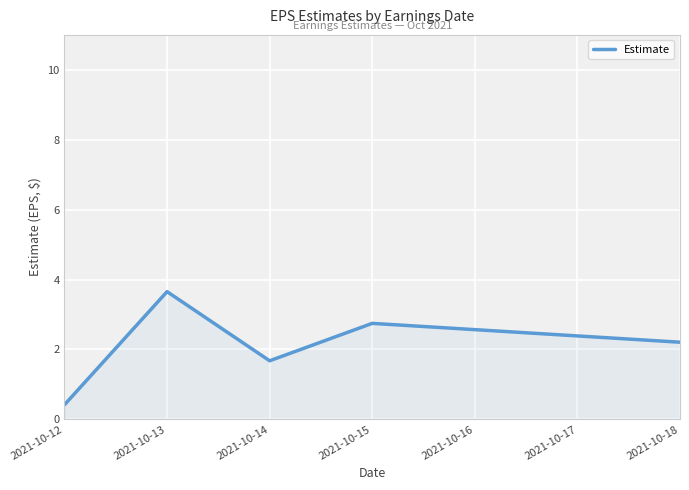

Rank the categories by value from lowest to highest.

2021-10-12, 2021-10-14, 2021-10-18, 2021-10-15, 2021-10-13